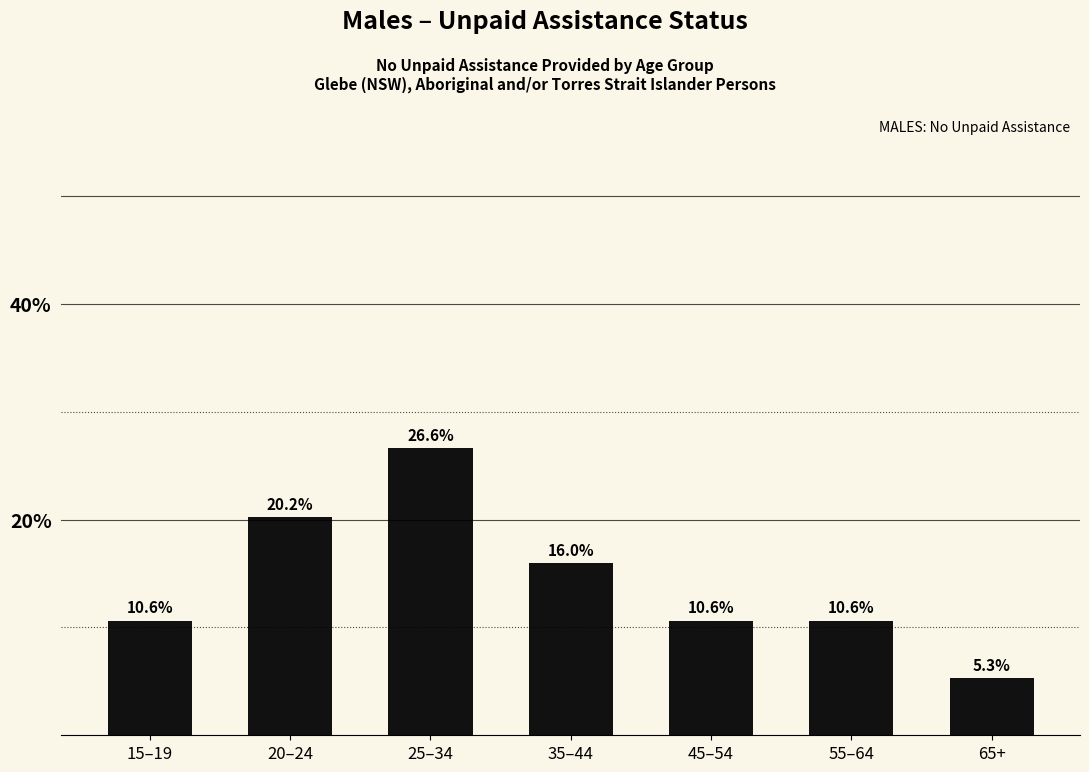

Reading left to right, what are all the values shown in this chart?

15–19=10.6	20–24=20.2	25–34=26.6	35–44=16.0	45–54=10.6	55–64=10.6	65+=5.3